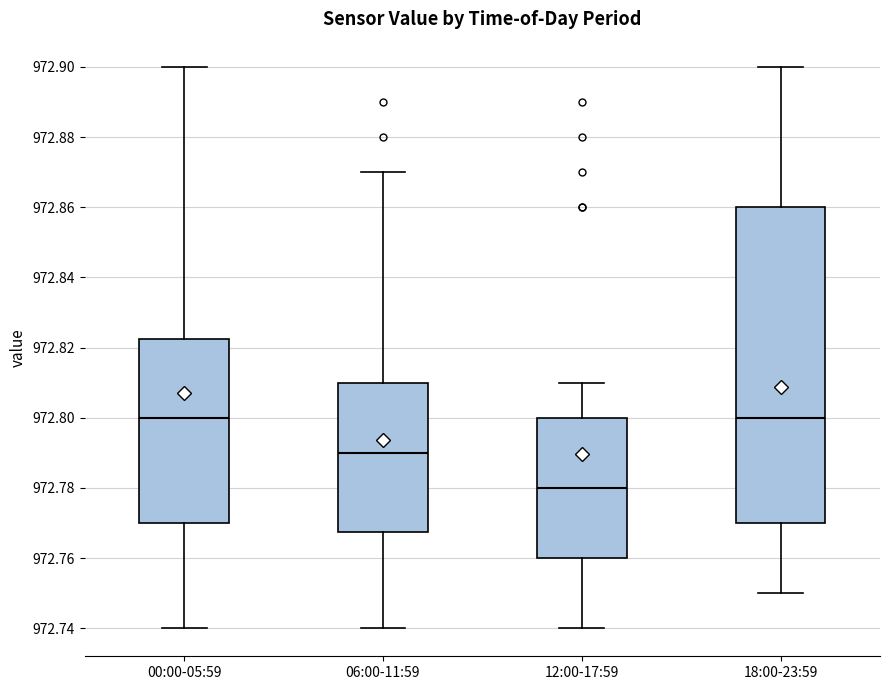

Reading left to right, read every box against the y-axis: the position of its median line, the range the box covers, and the ends of its whiskers. The values are not printed on the chart, so give them approximately, as read against the axis.

00:00-05:59: median 972.800, box 972.770 to 972.822, whiskers 972.740 to 972.900
06:00-11:59: median 972.790, box 972.768 to 972.810, whiskers 972.740 to 972.870
12:00-17:59: median 972.780, box 972.760 to 972.800, whiskers 972.740 to 972.810
18:00-23:59: median 972.800, box 972.770 to 972.860, whiskers 972.750 to 972.900